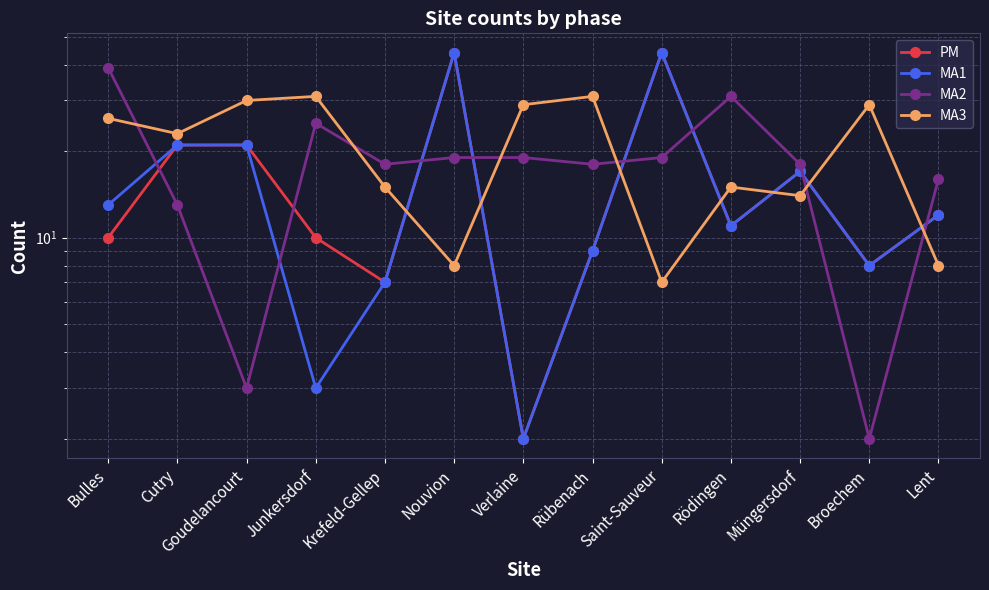

Is this an area chart (filled region under the line)?

No